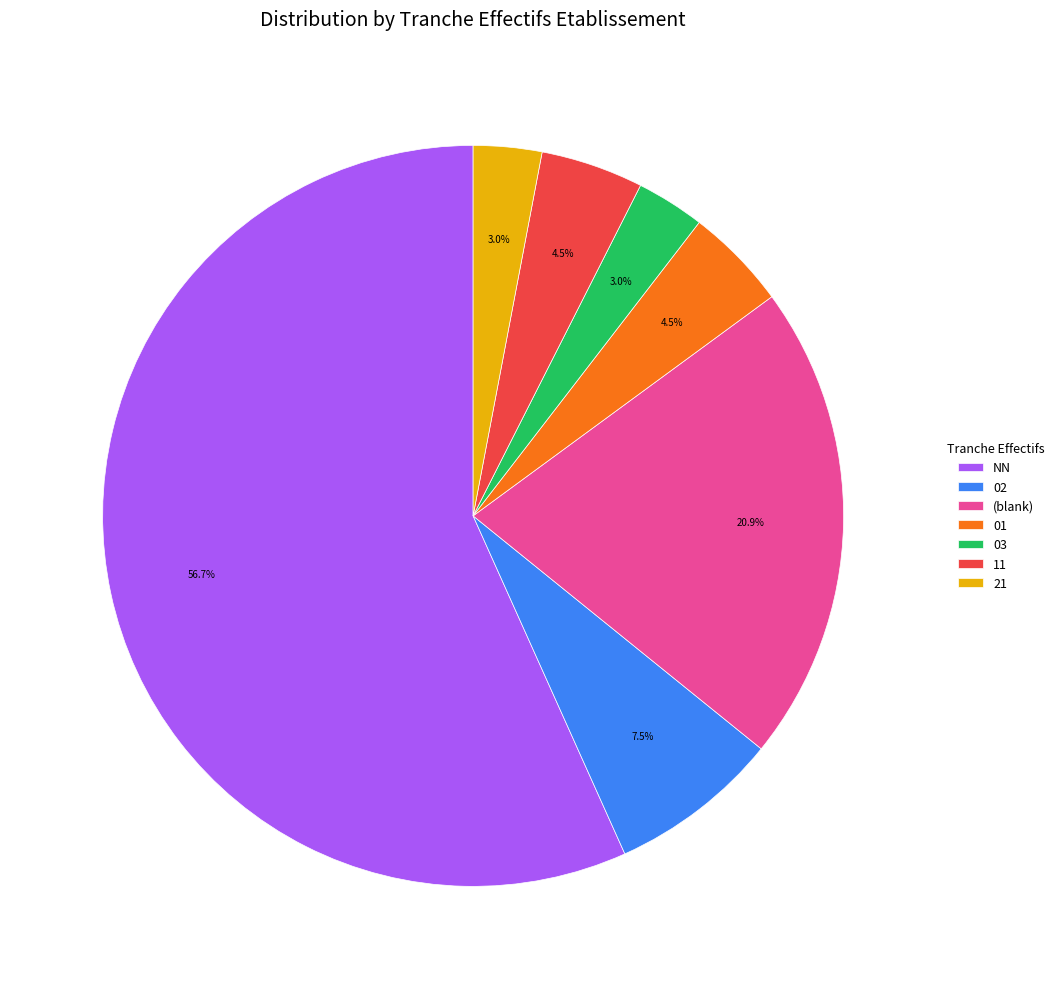

How many slices are in this pie chart?

7